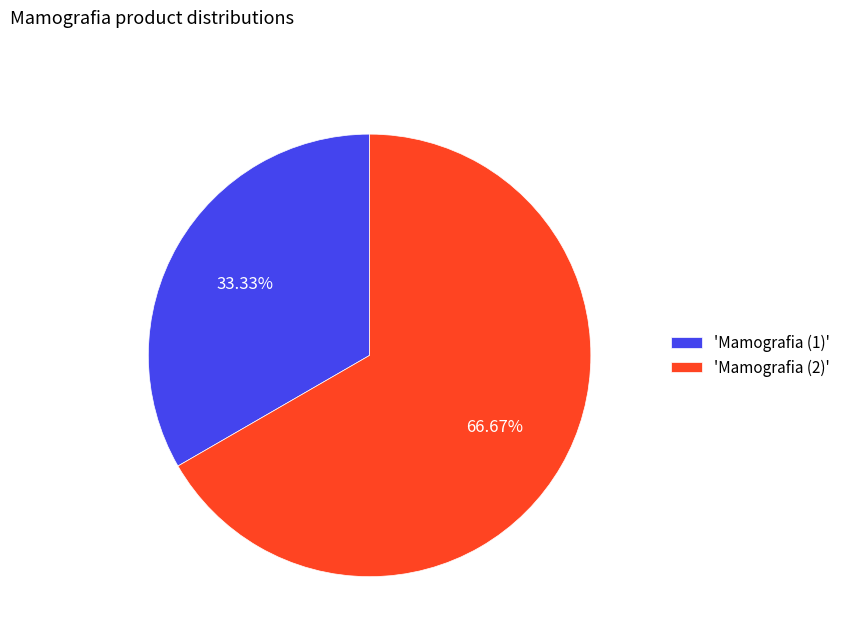

Count the number of slices in the pie.

2